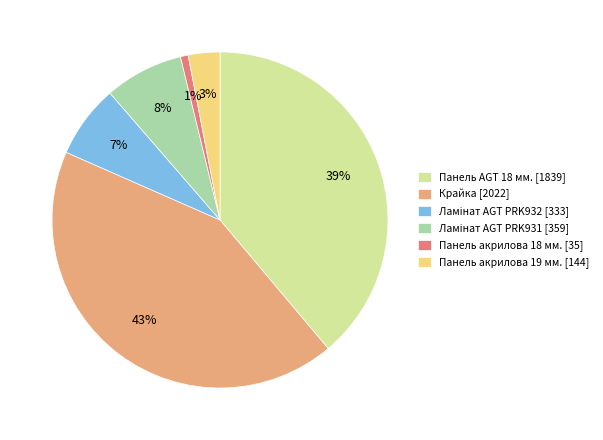

Which slice is the largest?

Крайка